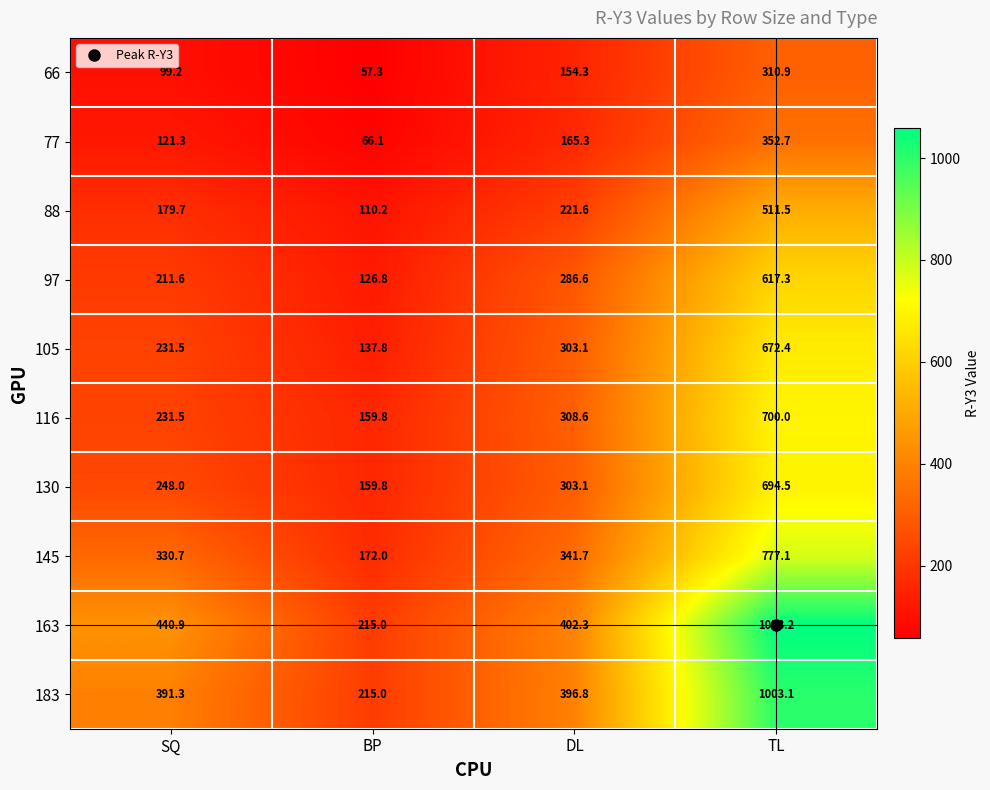

True or false: 66 has a value of 419.7 at TL.

False